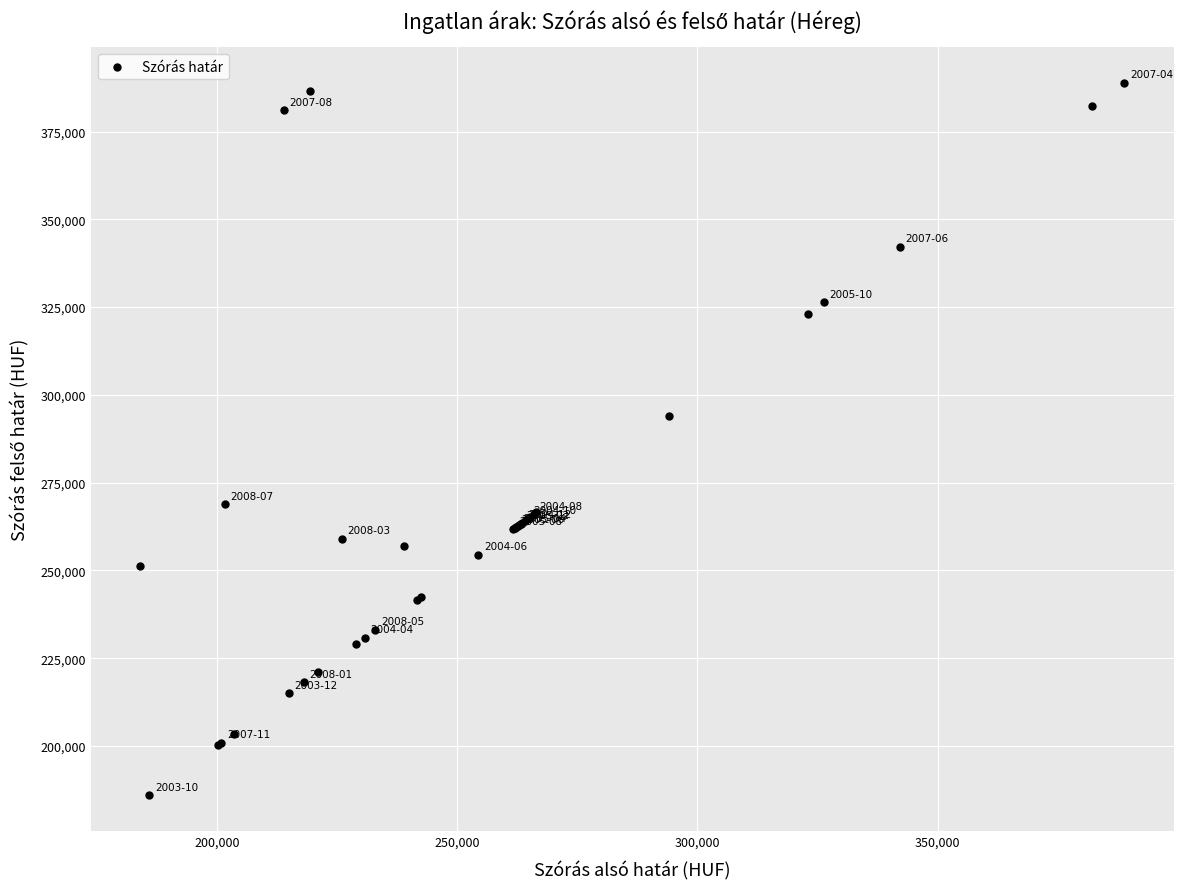

What Y value in the scatter plot is closest to 287413?

294089